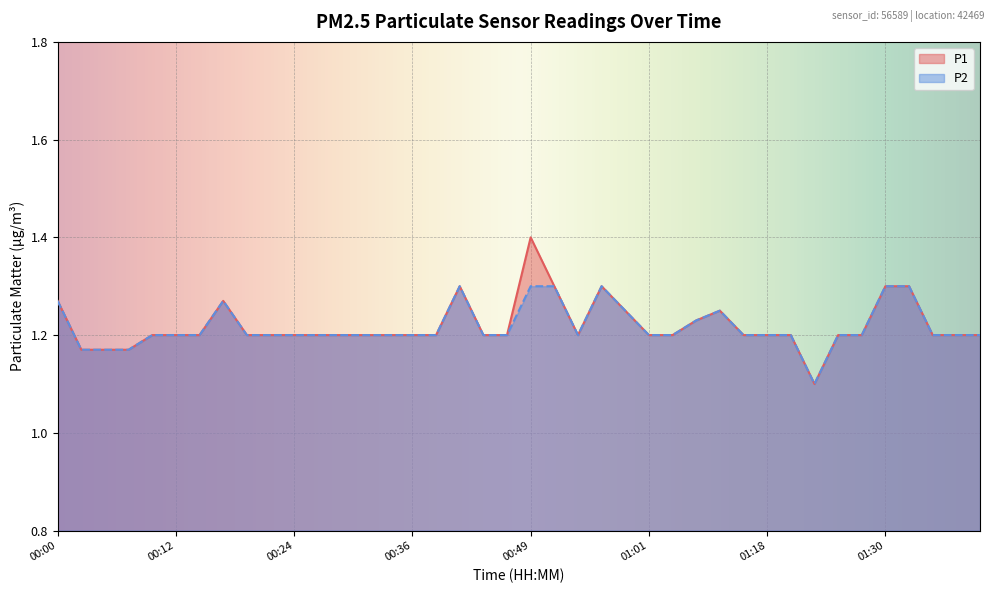

What is the lowest value of the P2 series?

1.1